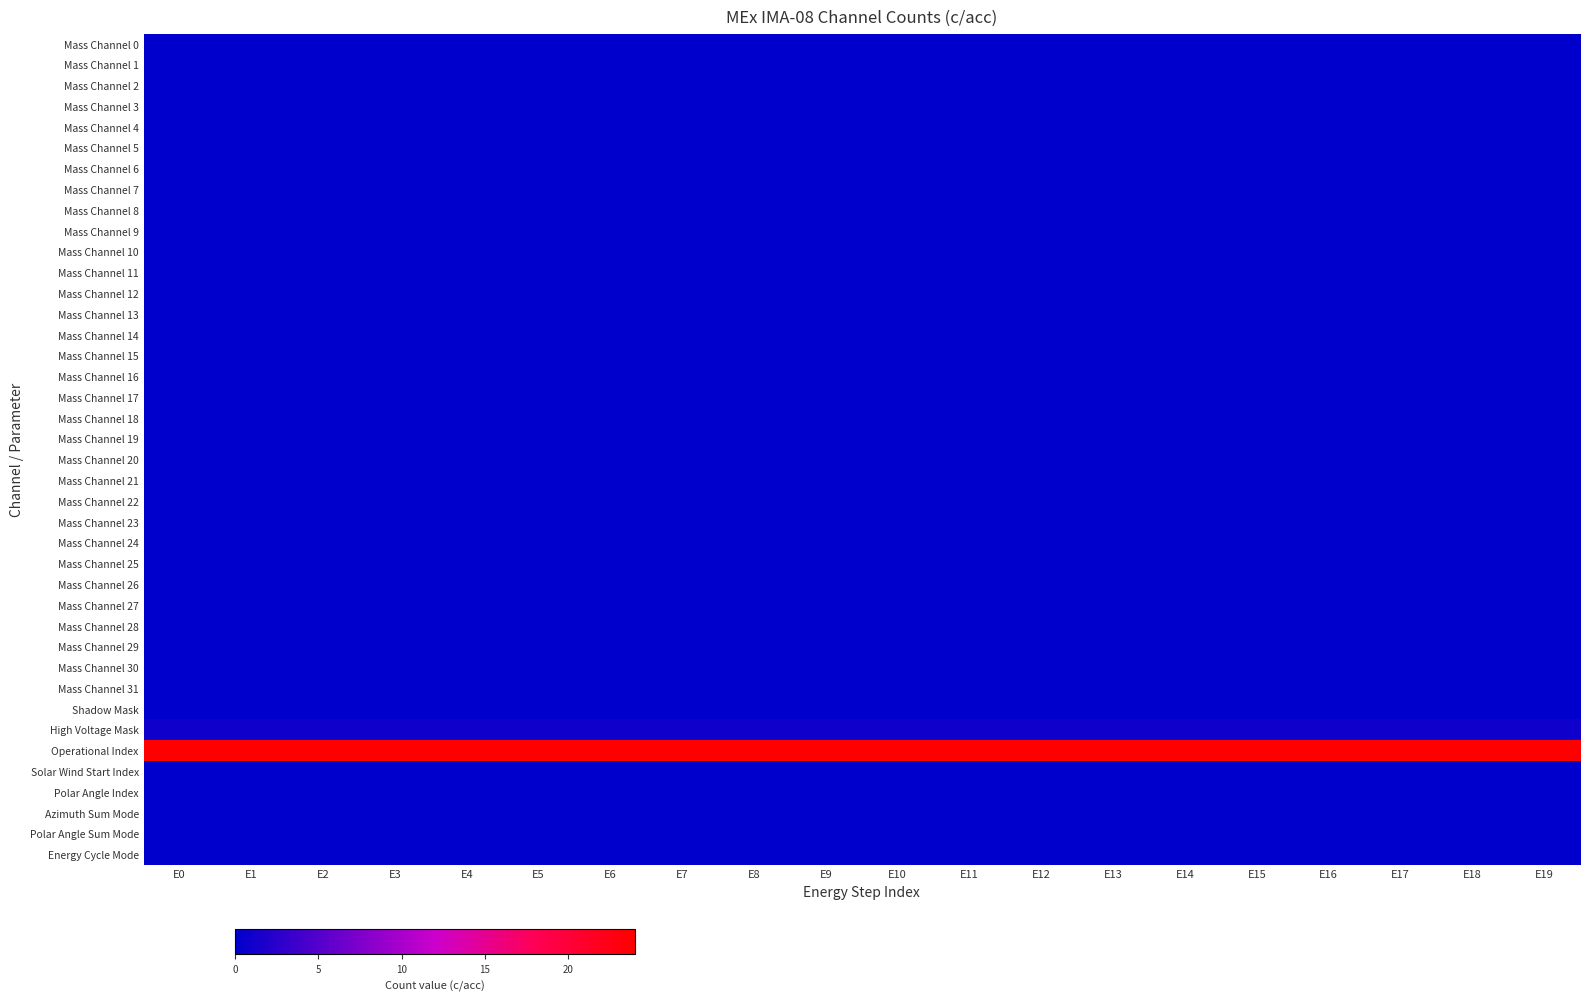

Reading left to right, what are all the values shown in this chart?

Mass Channel 0: E0=0	E1=0	E2=0	E3=0	E4=0	E5=0	E6=0	E7=0	E8=0	E9=0	E10=0	E11=0	E12=0	E13=0	E14=0	E15=0	E16=0	E17=0	E18=0	E19=0
Mass Channel 1: E0=0	E1=0	E2=0	E3=0	E4=0	E5=0	E6=0	E7=0	E8=0	E9=0	E10=0	E11=0	E12=0	E13=0	E14=0	E15=0	E16=0	E17=0	E18=0	E19=0
Mass Channel 2: E0=0	E1=0	E2=0	E3=0	E4=0	E5=0	E6=0	E7=0	E8=0	E9=0	E10=0	E11=0	E12=0	E13=0	E14=0	E15=0	E16=0	E17=0	E18=0	E19=0
Mass Channel 3: E0=0	E1=0	E2=0	E3=0	E4=0	E5=0	E6=0	E7=0	E8=0	E9=0	E10=0	E11=0	E12=0	E13=0	E14=0	E15=0	E16=0	E17=0	E18=0	E19=0
Mass Channel 4: E0=0	E1=0	E2=0	E3=0	E4=0	E5=0	E6=0	E7=0	E8=0	E9=0	E10=0	E11=0	E12=0	E13=0	E14=0	E15=0	E16=0	E17=0	E18=0	E19=0
Mass Channel 5: E0=0	E1=0	E2=0	E3=0	E4=0	E5=0	E6=0	E7=0	E8=0	E9=0	E10=0	E11=0	E12=0	E13=0	E14=0	E15=0	E16=0	E17=0	E18=0	E19=0
Mass Channel 6: E0=0	E1=0	E2=0	E3=0	E4=0	E5=0	E6=0	E7=0	E8=0	E9=0	E10=0	E11=0	E12=0	E13=0	E14=0	E15=0	E16=0	E17=0	E18=0	E19=0
Mass Channel 7: E0=0	E1=0	E2=0	E3=0	E4=0	E5=0	E6=0	E7=0	E8=0	E9=0	E10=0	E11=0	E12=0	E13=0	E14=0	E15=0	E16=0	E17=0	E18=0	E19=0
Mass Channel 8: E0=0	E1=0	E2=0	E3=0	E4=0	E5=0	E6=0	E7=0	E8=0	E9=0	E10=0	E11=0	E12=0	E13=0	E14=0	E15=0	E16=0	E17=0	E18=0	E19=0
Mass Channel 9: E0=0	E1=0	E2=0	E3=0	E4=0	E5=0	E6=0	E7=0	E8=0	E9=0	E10=0	E11=0	E12=0	E13=0	E14=0	E15=0	E16=0	E17=0	E18=0	E19=0
Mass Channel 10: E0=0	E1=0	E2=0	E3=0	E4=0	E5=0	E6=0	E7=0	E8=0	E9=0	E10=0	E11=0	E12=0	E13=0	E14=0	E15=0	E16=0	E17=0	E18=0	E19=0
Mass Channel 11: E0=0	E1=0	E2=0	E3=0	E4=0	E5=0	E6=0	E7=0	E8=0	E9=0	E10=0	E11=0	E12=0	E13=0	E14=0	E15=0	E16=0	E17=0	E18=0	E19=0
Mass Channel 12: E0=0	E1=0	E2=0	E3=0	E4=0	E5=0	E6=0	E7=0	E8=0	E9=0	E10=0	E11=0	E12=0	E13=0	E14=0	E15=0	E16=0	E17=0	E18=0	E19=0
Mass Channel 13: E0=0	E1=0	E2=0	E3=0	E4=0	E5=0	E6=0	E7=0	E8=0	E9=0	E10=0	E11=0	E12=0	E13=0	E14=0	E15=0	E16=0	E17=0	E18=0	E19=0
Mass Channel 14: E0=0	E1=0	E2=0	E3=0	E4=0	E5=0	E6=0	E7=0	E8=0	E9=0	E10=0	E11=0	E12=0	E13=0	E14=0	E15=0	E16=0	E17=0	E18=0	E19=0
Mass Channel 15: E0=0	E1=0	E2=0	E3=0	E4=0	E5=0	E6=0	E7=0	E8=0	E9=0	E10=0	E11=0	E12=0	E13=0	E14=0	E15=0	E16=0	E17=0	E18=0	E19=0
Mass Channel 16: E0=0	E1=0	E2=0	E3=0	E4=0	E5=0	E6=0	E7=0	E8=0	E9=0	E10=0	E11=0	E12=0	E13=0	E14=0	E15=0	E16=0	E17=0	E18=0	E19=0
Mass Channel 17: E0=0	E1=0	E2=0	E3=0	E4=0	E5=0	E6=0	E7=0	E8=0	E9=0	E10=0	E11=0	E12=0	E13=0	E14=0	E15=0	E16=0	E17=0	E18=0	E19=0
Mass Channel 18: E0=0	E1=0	E2=0	E3=0	E4=0	E5=0	E6=0	E7=0	E8=0	E9=0	E10=0	E11=0	E12=0	E13=0	E14=0	E15=0	E16=0	E17=0	E18=0	E19=0
Mass Channel 19: E0=0	E1=0	E2=0	E3=0	E4=0	E5=0	E6=0	E7=0	E8=0	E9=0	E10=0	E11=0	E12=0	E13=0	E14=0	E15=0	E16=0	E17=0	E18=0	E19=0
Mass Channel 20: E0=0	E1=0	E2=0	E3=0	E4=0	E5=0	E6=0	E7=0	E8=0	E9=0	E10=0	E11=0	E12=0	E13=0	E14=0	E15=0	E16=0	E17=0	E18=0	E19=0
Mass Channel 21: E0=0	E1=0	E2=0	E3=0	E4=0	E5=0	E6=0	E7=0	E8=0	E9=0	E10=0	E11=0	E12=0	E13=0	E14=0	E15=0	E16=0	E17=0	E18=0	E19=0
Mass Channel 22: E0=0	E1=0	E2=0	E3=0	E4=0	E5=0	E6=0	E7=0	E8=0	E9=0	E10=0	E11=0	E12=0	E13=0	E14=0	E15=0	E16=0	E17=0	E18=0	E19=0
Mass Channel 23: E0=0	E1=0	E2=0	E3=0	E4=0	E5=0	E6=0	E7=0	E8=0	E9=0	E10=0	E11=0	E12=0	E13=0	E14=0	E15=0	E16=0	E17=0	E18=0	E19=0
Mass Channel 24: E0=0	E1=0	E2=0	E3=0	E4=0	E5=0	E6=0	E7=0	E8=0	E9=0	E10=0	E11=0	E12=0	E13=0	E14=0	E15=0	E16=0	E17=0	E18=0	E19=0
Mass Channel 25: E0=0	E1=0	E2=0	E3=0	E4=0	E5=0	E6=0	E7=0	E8=0	E9=0	E10=0	E11=0	E12=0	E13=0	E14=0	E15=0	E16=0	E17=0	E18=0	E19=0
Mass Channel 26: E0=0	E1=0	E2=0	E3=0	E4=0	E5=0	E6=0	E7=0	E8=0	E9=0	E10=0	E11=0	E12=0	E13=0	E14=0	E15=0	E16=0	E17=0	E18=0	E19=0
Mass Channel 27: E0=0	E1=0	E2=0	E3=0	E4=0	E5=0	E6=0	E7=0	E8=0	E9=0	E10=0	E11=0	E12=0	E13=0	E14=0	E15=0	E16=0	E17=0	E18=0	E19=0
Mass Channel 28: E0=0	E1=0	E2=0	E3=0	E4=0	E5=0	E6=0	E7=0	E8=0	E9=0	E10=0	E11=0	E12=0	E13=0	E14=0	E15=0	E16=0	E17=0	E18=0	E19=0
Mass Channel 29: E0=0	E1=0	E2=0	E3=0	E4=0	E5=0	E6=0	E7=0	E8=0	E9=0	E10=0	E11=0	E12=0	E13=0	E14=0	E15=0	E16=0	E17=0	E18=0	E19=0
Mass Channel 30: E0=0	E1=0	E2=0	E3=0	E4=0	E5=0	E6=0	E7=0	E8=0	E9=0	E10=0	E11=0	E12=0	E13=0	E14=0	E15=0	E16=0	E17=0	E18=0	E19=0
Mass Channel 31: E0=0	E1=0	E2=0	E3=0	E4=0	E5=0	E6=0	E7=0	E8=0	E9=0	E10=0	E11=0	E12=0	E13=0	E14=0	E15=0	E16=0	E17=0	E18=0	E19=0
Shadow Mask: E0=0	E1=0	E2=0	E3=0	E4=0	E5=0	E6=0	E7=0	E8=0	E9=0	E10=0	E11=0	E12=0	E13=0	E14=0	E15=0	E16=0	E17=0	E18=0	E19=0
High Voltage Mask: E0=1	E1=1	E2=1	E3=1	E4=1	E5=1	E6=1	E7=1	E8=1	E9=1	E10=1	E11=1	E12=1	E13=1	E14=1	E15=1	E16=1	E17=1	E18=1	E19=1
Operational Index: E0=24	E1=24	E2=24	E3=24	E4=24	E5=24	E6=24	E7=24	E8=24	E9=24	E10=24	E11=24	E12=24	E13=24	E14=24	E15=24	E16=24	E17=24	E18=24	E19=24
Solar Wind Start Index: E0=0	E1=0	E2=0	E3=0	E4=0	E5=0	E6=0	E7=0	E8=0	E9=0	E10=0	E11=0	E12=0	E13=0	E14=0	E15=0	E16=0	E17=0	E18=0	E19=0
Polar Angle Index: E0=0	E1=0	E2=0	E3=0	E4=0	E5=0	E6=0	E7=0	E8=0	E9=0	E10=0	E11=0	E12=0	E13=0	E14=0	E15=0	E16=0	E17=0	E18=0	E19=0
Azimuth Sum Mode: E0=0	E1=0	E2=0	E3=0	E4=0	E5=0	E6=0	E7=0	E8=0	E9=0	E10=0	E11=0	E12=0	E13=0	E14=0	E15=0	E16=0	E17=0	E18=0	E19=0
Polar Angle Sum Mode: E0=0	E1=0	E2=0	E3=0	E4=0	E5=0	E6=0	E7=0	E8=0	E9=0	E10=0	E11=0	E12=0	E13=0	E14=0	E15=0	E16=0	E17=0	E18=0	E19=0
Energy Cycle Mode: E0=0	E1=0	E2=0	E3=0	E4=0	E5=0	E6=0	E7=0	E8=0	E9=0	E10=0	E11=0	E12=0	E13=0	E14=0	E15=0	E16=0	E17=0	E18=0	E19=0